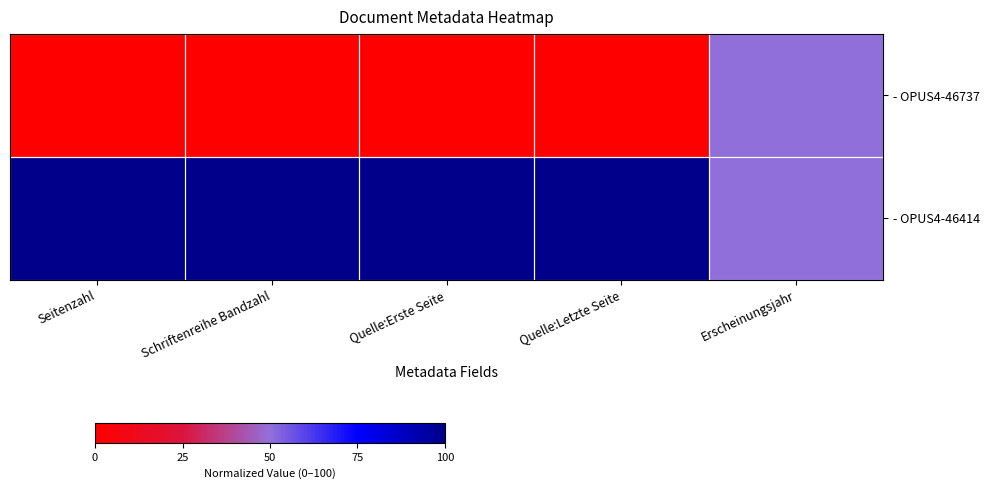

Reading left to right, transcribe all the data shown in this chart.

- OPUS4-46414: Seitenzahl=100	Schriftenreihe Bandzahl=100	Quelle:Erste Seite=100	Quelle:Letzte Seite=100	Erscheinungsjahr=50
- OPUS4-46737: Seitenzahl=0	Schriftenreihe Bandzahl=0	Quelle:Erste Seite=0	Quelle:Letzte Seite=0	Erscheinungsjahr=50